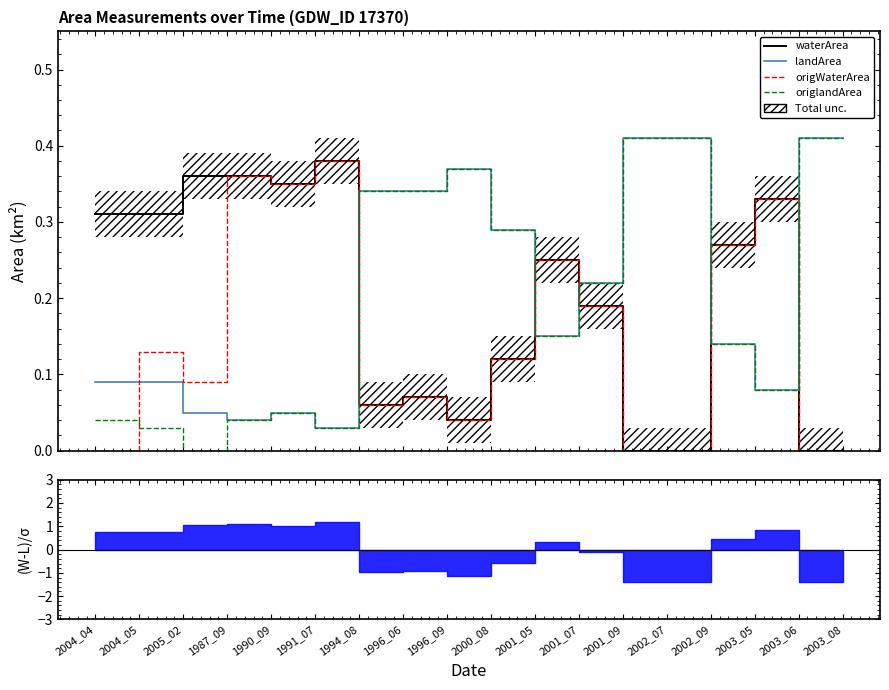

What is the sum of all waterArea values?

3.4